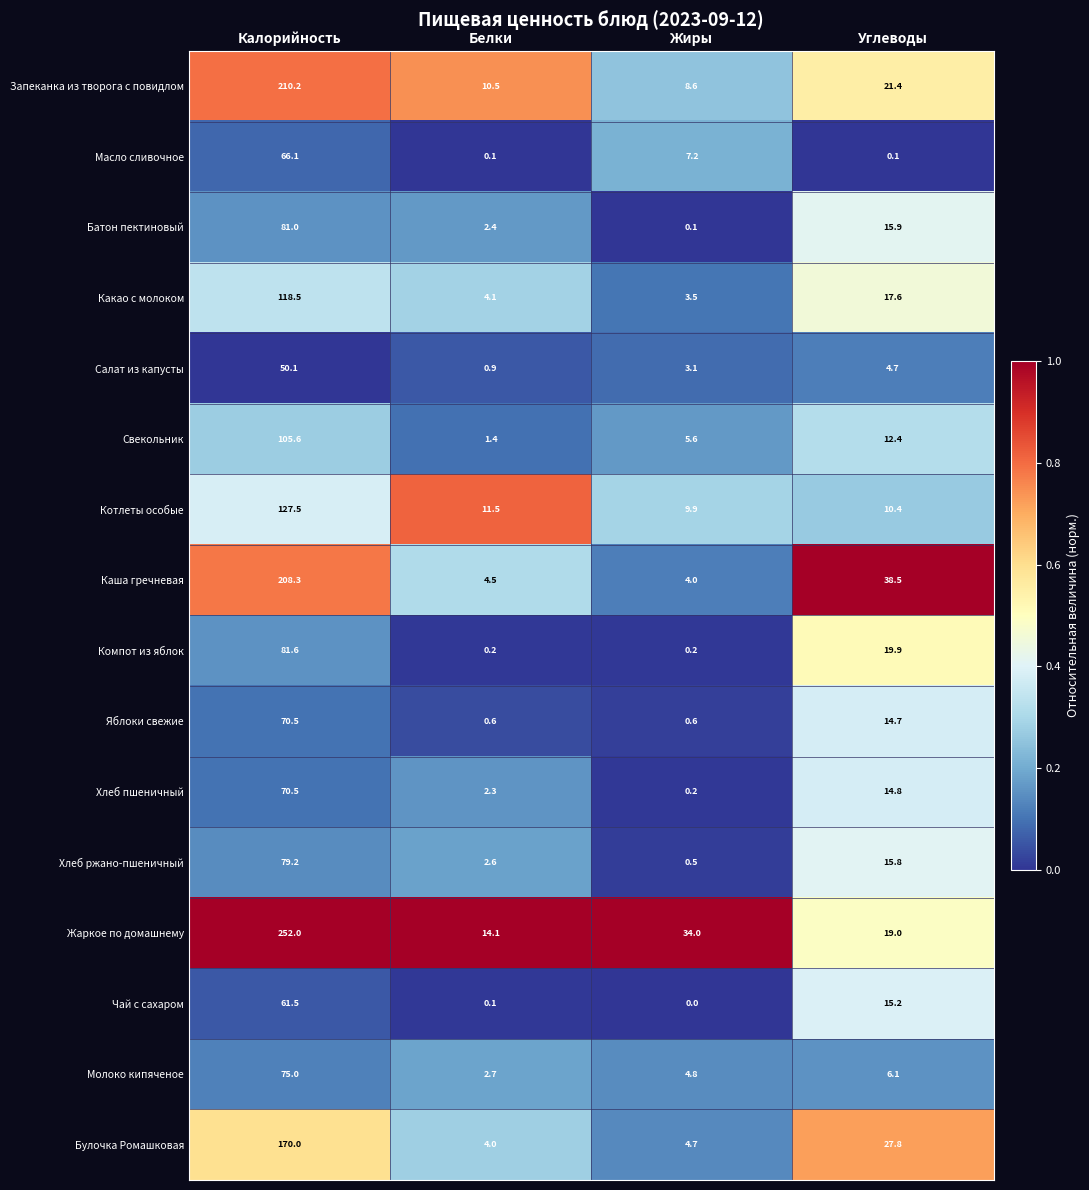

What is the average value of the Чай с сахаром series?

19.2